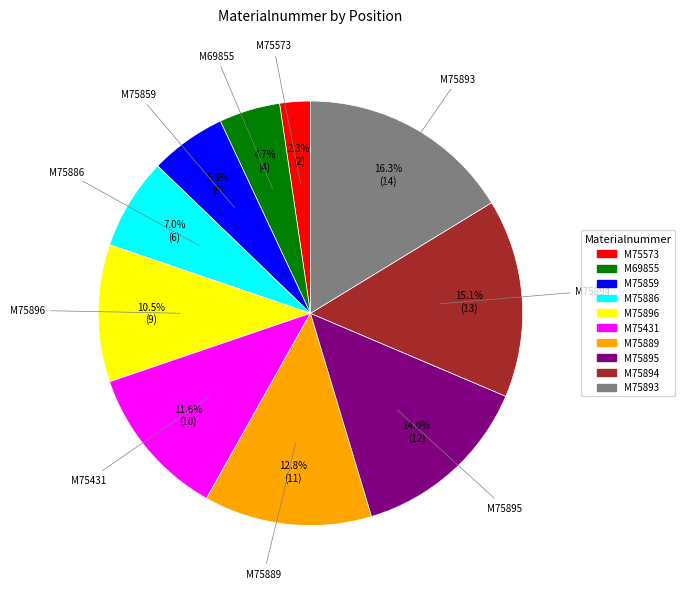

To the nearest percent, what is the combined percentage of M75859 and M75431?

17%